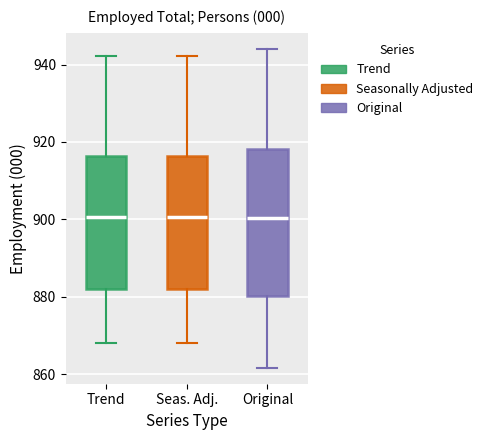

Reading left to right, transcribe this box plot: for each box, give where its median line is, the range the box spans, and where its two whiskers end, as read against the y-axis. The values are not printed on the chart, so give them approximately, as read against the axis.

Trend: median 900, box 882 to 916, whiskers 868 to 942
Seas. Adj.: median 900, box 882 to 916, whiskers 868 to 942
Original: median 900, box 880 to 918, whiskers 862 to 944